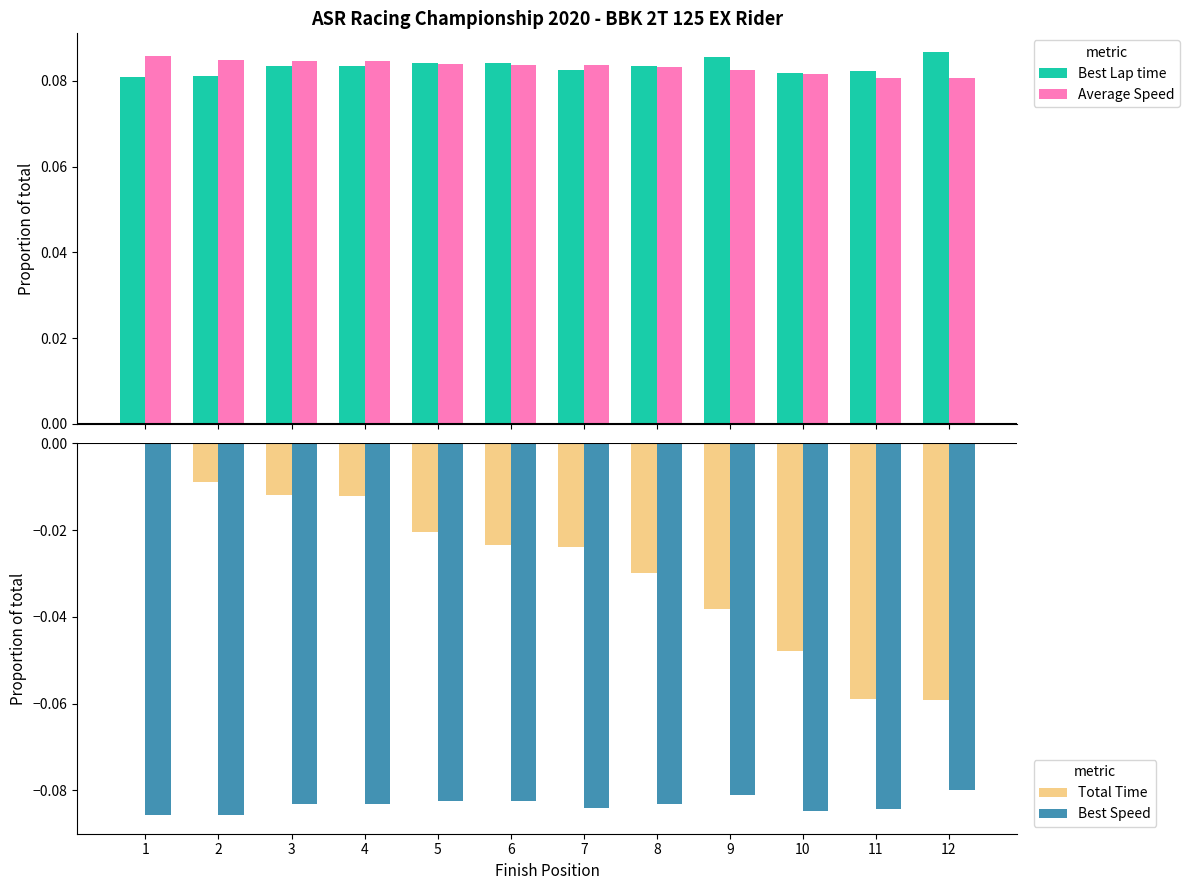

How many distinct data groups are displayed?

4